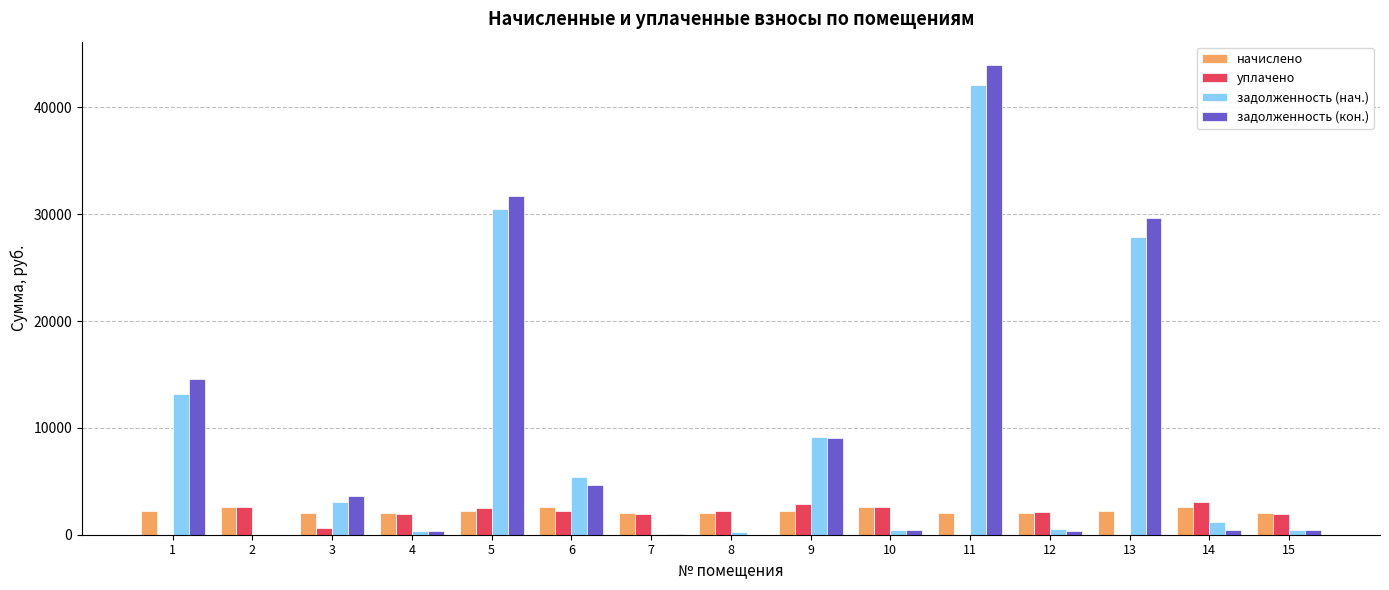

Which category has the highest value in the задолженность (кон.) series?

11